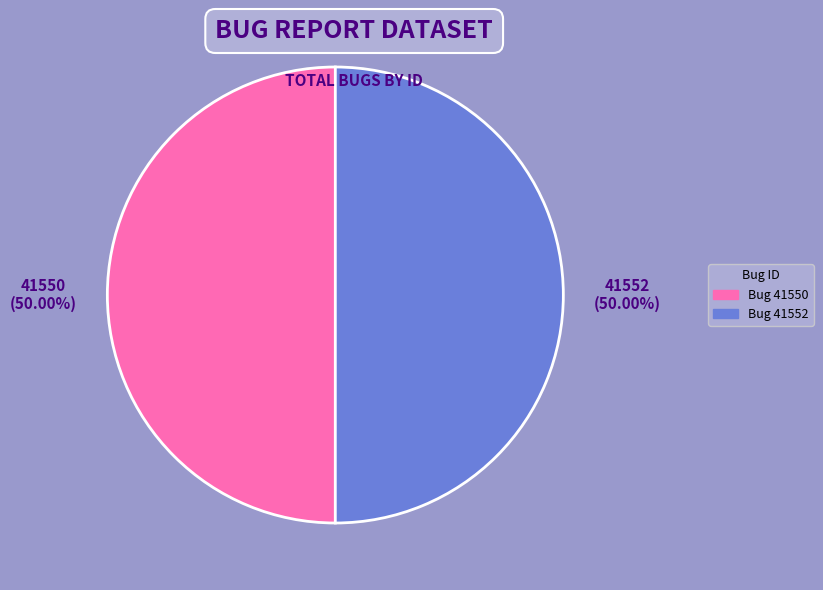

How many segments does this pie chart have?

2